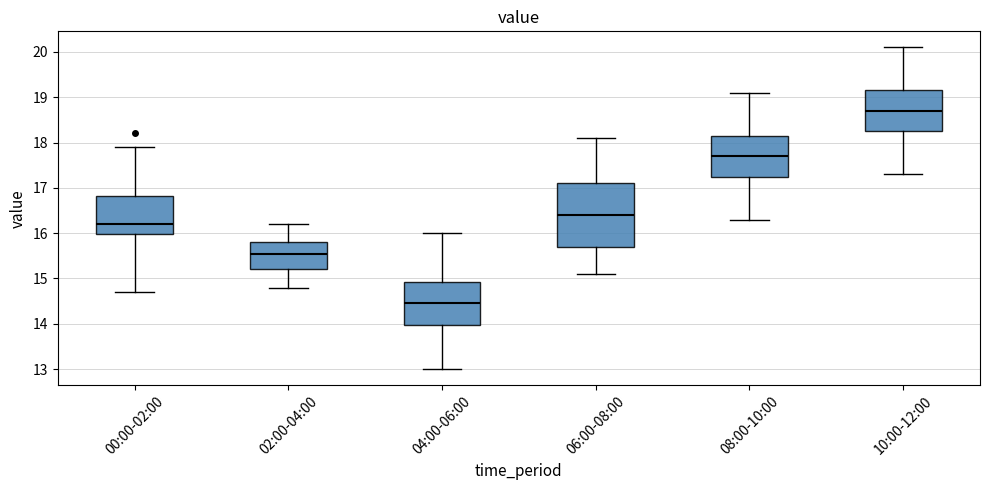

Which box has the lowest median line?

04:00-06:00